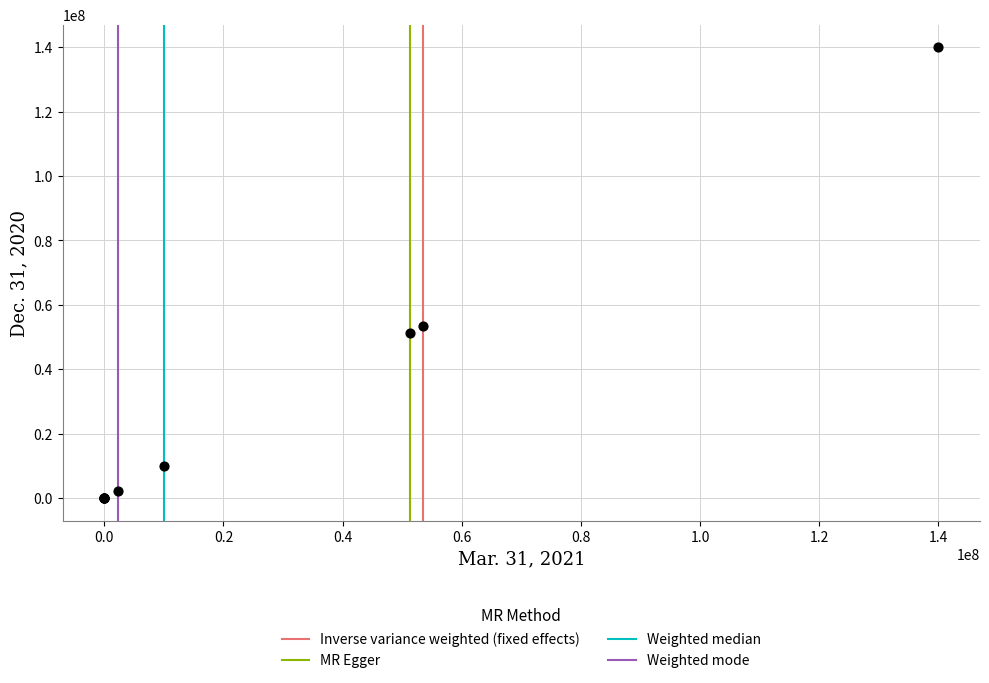

What Y value in the scatter plot is closest to 70000000?

53408040.0